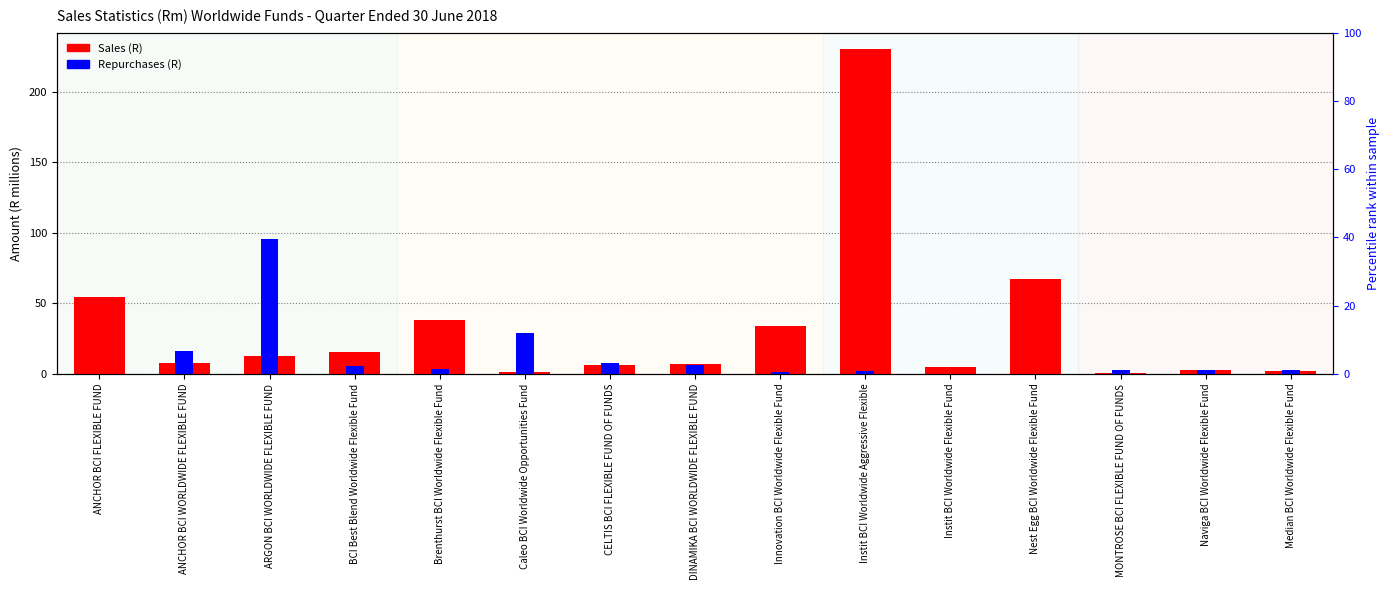

Rank the categories by Repurchases (R) value from highest to lowest.

ARGON BCI WORLDWIDE FLEXIBLE FUND, Caleo BCI Worldwide Opportunities Fund, ANCHOR BCI WORLDWIDE FLEXIBLE FUND, CELTIS BCI FLEXIBLE FUND OF FUNDS, DINAMIKA BCI WORLDWIDE FLEXIBLE FUND, BCI Best Blend Worldwide Flexible Fund, Brenthurst BCI Worldwide Flexible Fund, Median BCI Worldwide Flexible Fund, MONTROSE BCI FLEXIBLE FUND OF FUNDS, Naviga BCI Worldwide Flexible Fund, Instit BCI Worldwide Aggressive Flexible, Innovation BCI Worldwide Flexible Fund, Nest Egg BCI Worldwide Flexible Fund, ANCHOR BCI FLEXIBLE FUND, Instit BCI Worldwide Flexible Fund